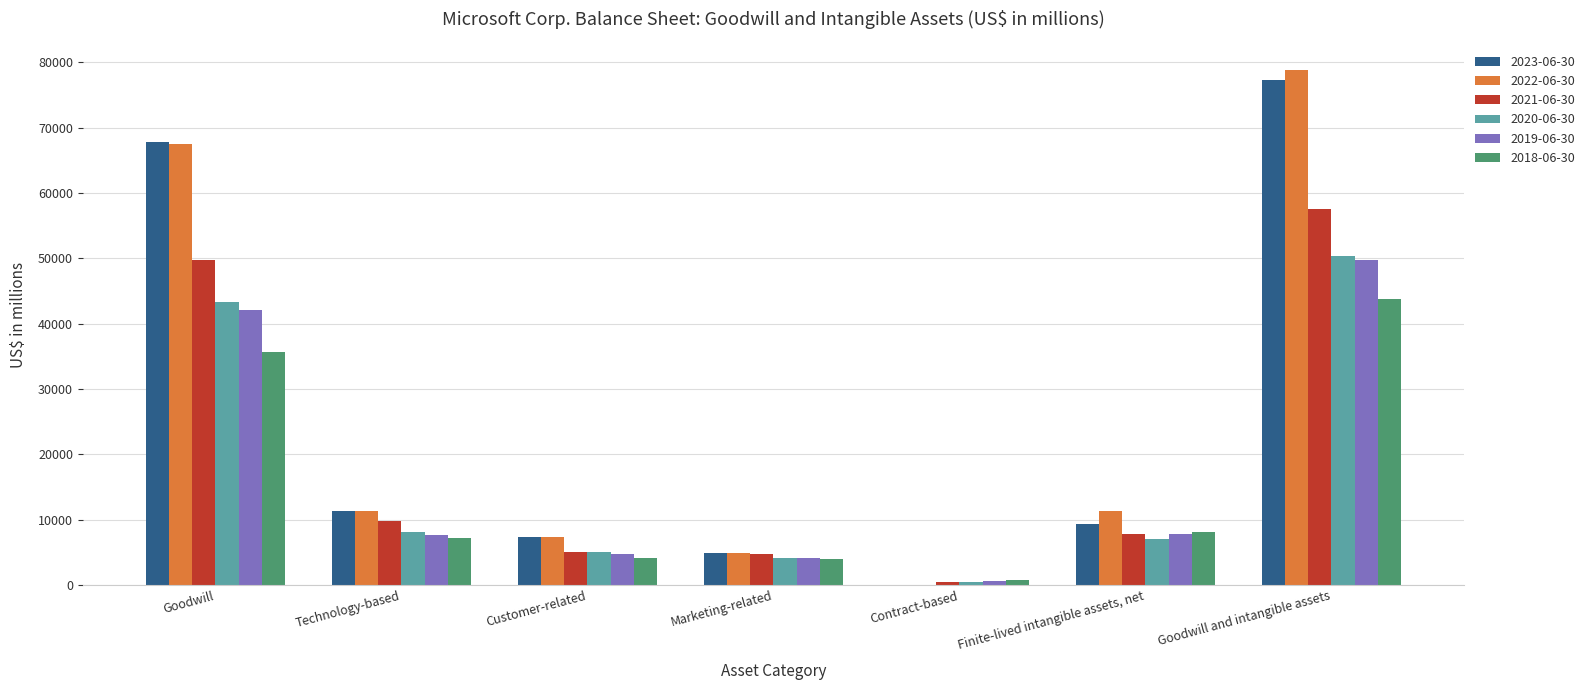

How many series are shown in this chart?

6